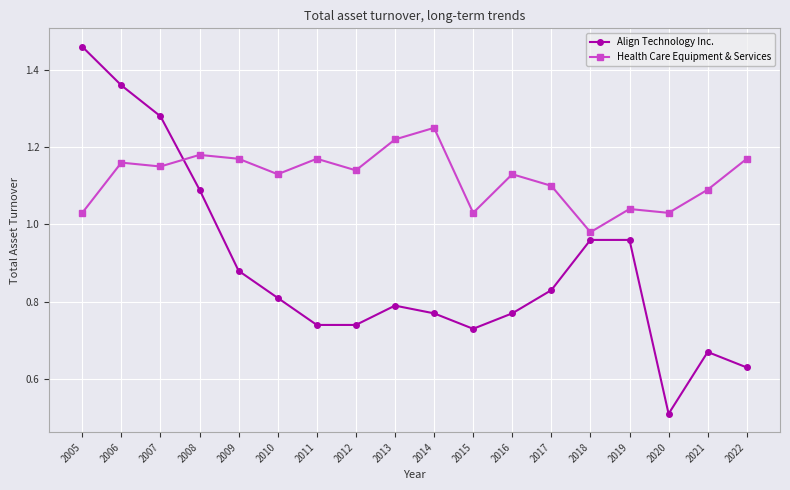

Which series changed the most between 2012 and 2022?

Align Technology Inc.